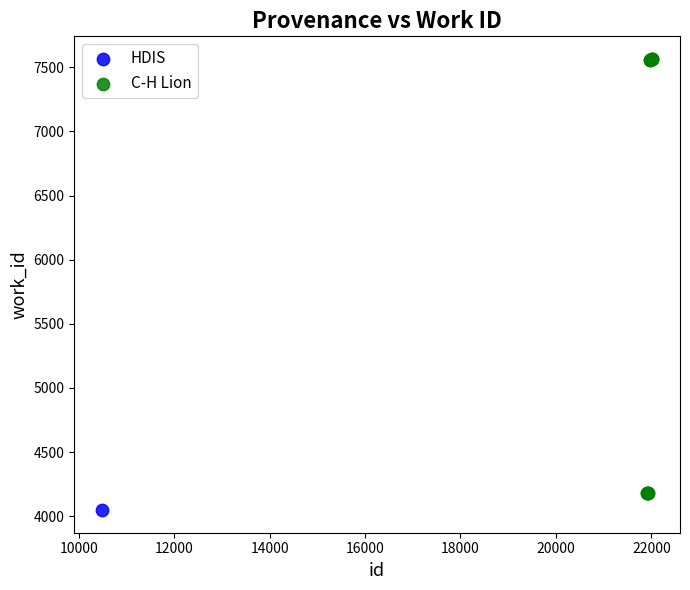

What are all the series names shown in the legend?

HDIS, C-H Lion